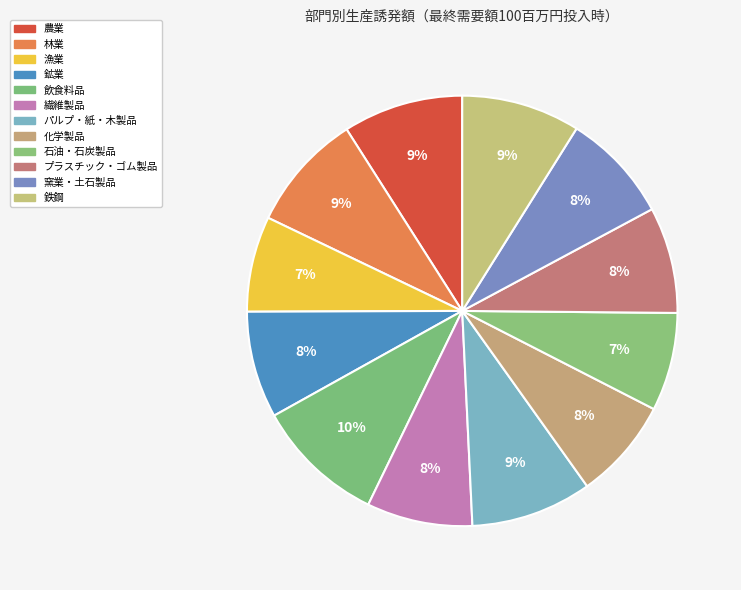

Is 農業 the majority of the pie?

No